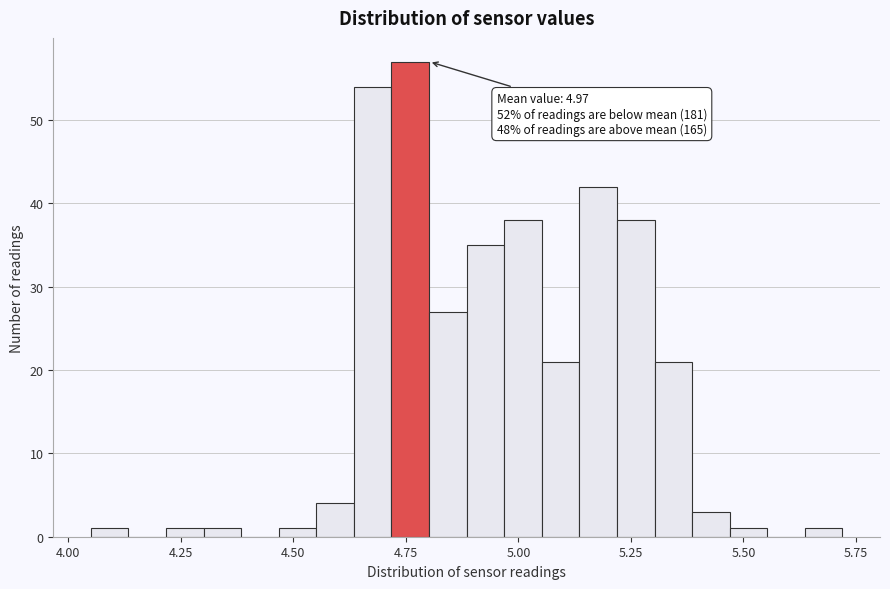

Around what value on the x-axis is the tallest bar? Give the approximate position of its centre, as read against the axis.

4.75